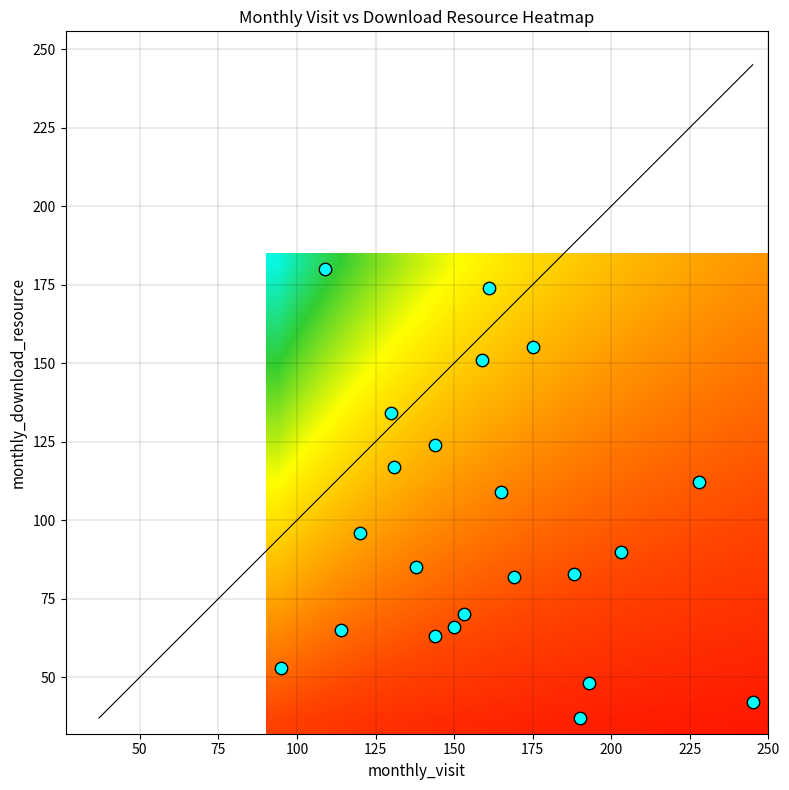

Reading left to right, transcribe all the data shown in this chart.

2022-07: monthly_visit=95	monthly_download_resource=53
2022-08: monthly_visit=114	monthly_download_resource=65
2022-09: monthly_visit=150	monthly_download_resource=66
2022-10: monthly_visit=188	monthly_download_resource=83
2022-11: monthly_visit=203	monthly_download_resource=90
2022-12: monthly_visit=175	monthly_download_resource=155
2023-01: monthly_visit=169	monthly_download_resource=82
2023-02: monthly_visit=120	monthly_download_resource=96
2023-03: monthly_visit=159	monthly_download_resource=151
2023-04: monthly_visit=130	monthly_download_resource=134
2023-05: monthly_visit=144	monthly_download_resource=124
2023-06: monthly_visit=165	monthly_download_resource=109
2023-07: monthly_visit=138	monthly_download_resource=85
2023-08: monthly_visit=131	monthly_download_resource=117
2023-09: monthly_visit=161	monthly_download_resource=174
2023-10: monthly_visit=109	monthly_download_resource=180
2023-11: monthly_visit=144	monthly_download_resource=63
2023-12: monthly_visit=228	monthly_download_resource=112
2024-01: monthly_visit=245	monthly_download_resource=42
2024-02: monthly_visit=193	monthly_download_resource=48
2024-03: monthly_visit=153	monthly_download_resource=70
2024-04: monthly_visit=190	monthly_download_resource=37